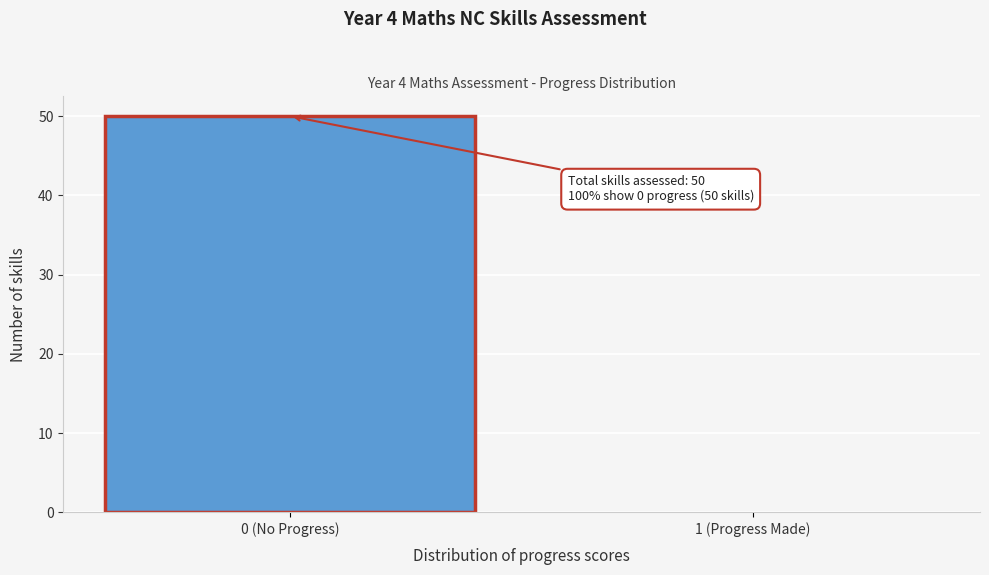

Reading left to right, what are all the values shown in this chart?

0 (No Progress)=50	1 (Progress Made)=0